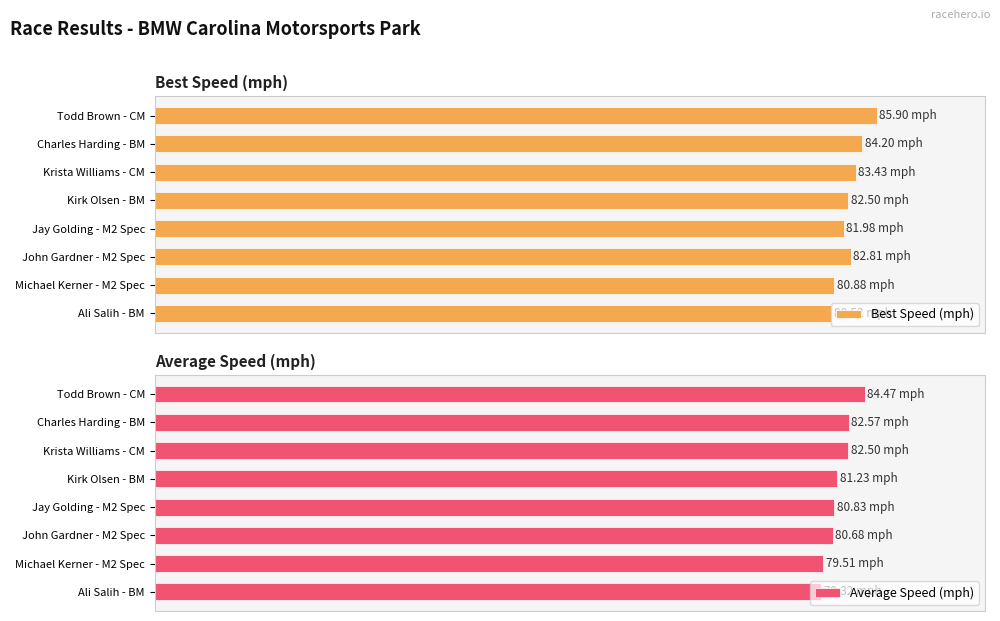

Which series has the largest range (max minus min)?

Best Speed (mph)